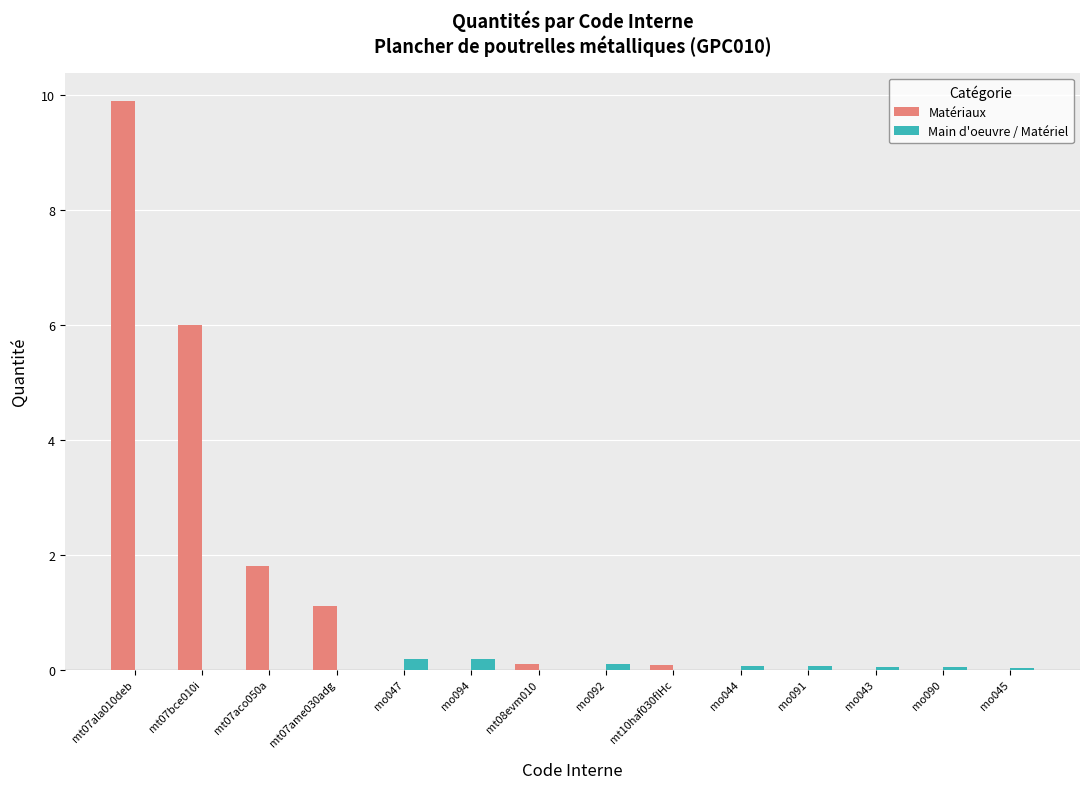

Between mt07aco050a and mo045, which series saw the biggest shift?

Matériaux